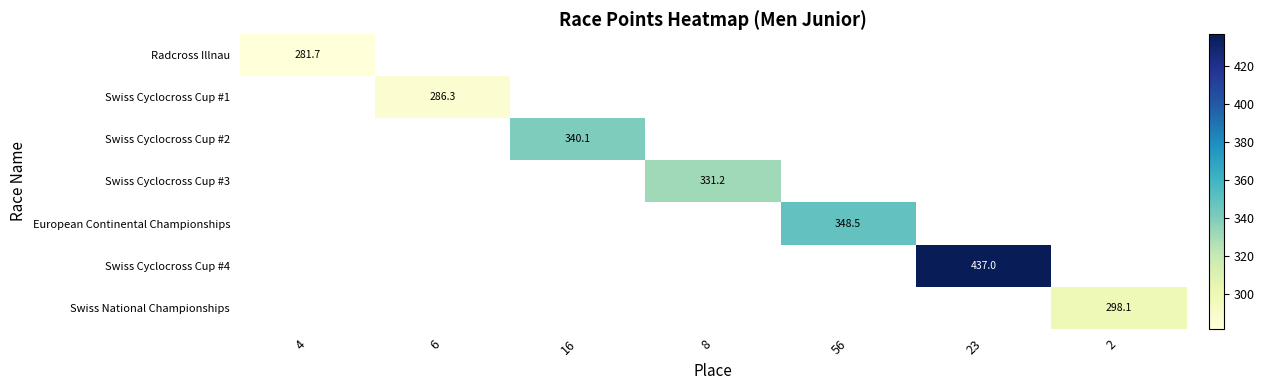

What is the maximum value shown in the chart?

437.0